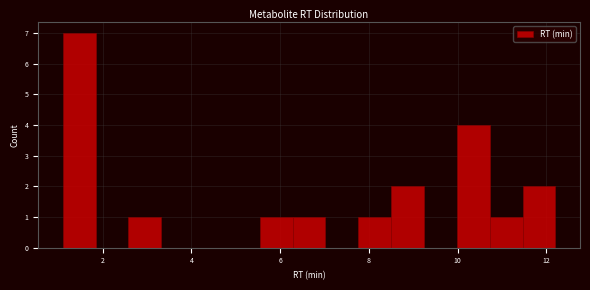

Around what value on the x-axis is the tallest bar? Give the approximate position of its centre, as read against the axis.

1.4